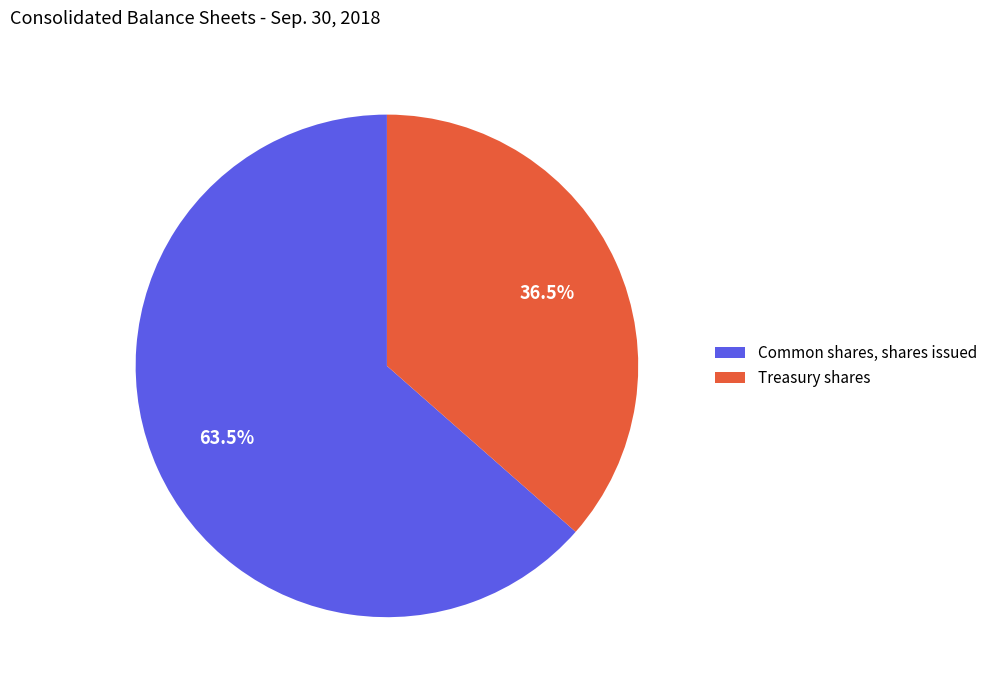

What is the majority slice?

Common shares, shares issued